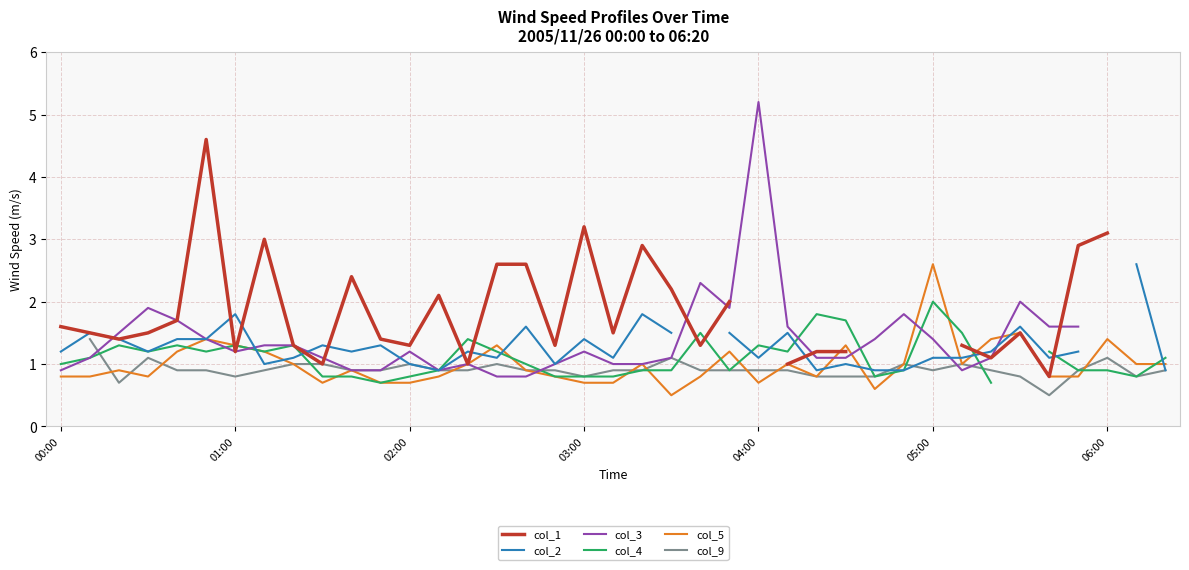

What is the minimum value for col_5?

0.5